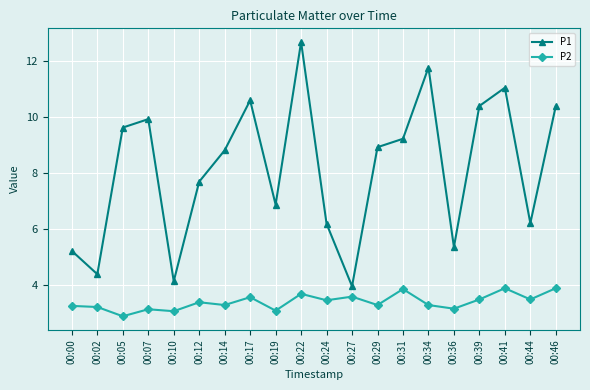

At which category does P1 reach its first local peak?

00:07